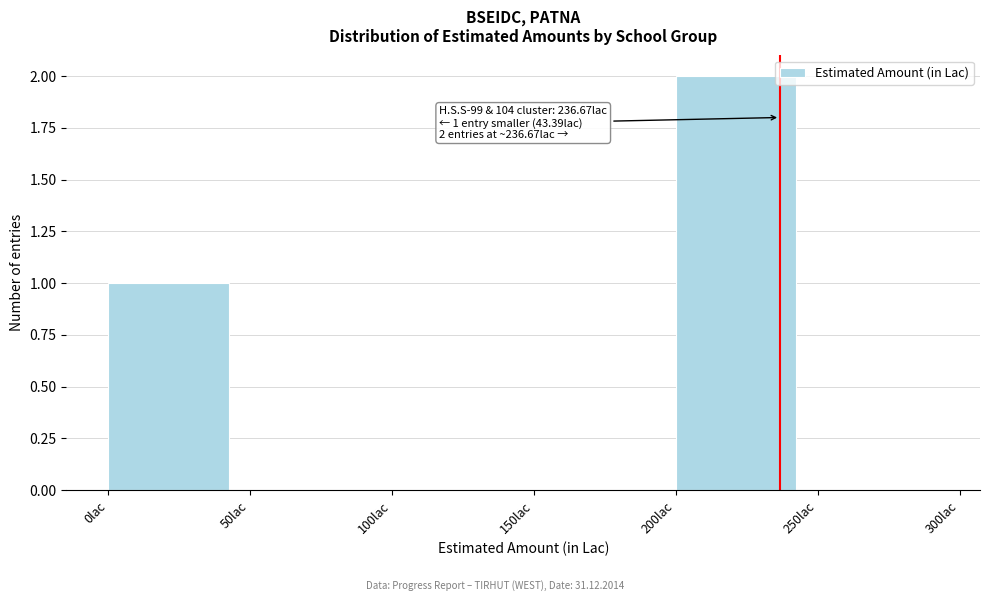

Which range on the x-axis has the tallest bar?

200 to 250